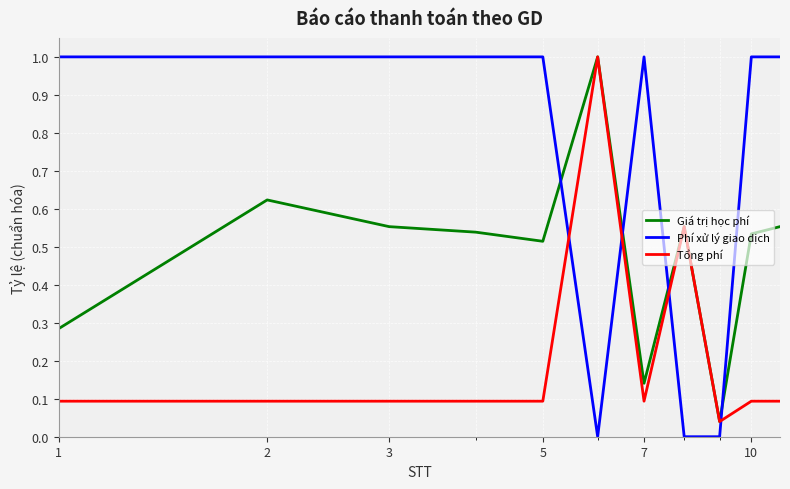

Which series ends up on top after the final intersection of Tổng phí and Phí xử lý giao dịch?

Phí xử lý giao dịch